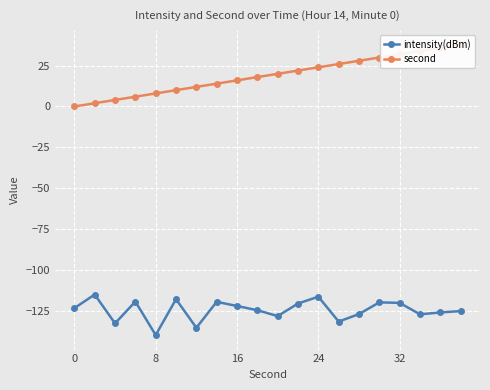

How many lines are shown in the chart?

2